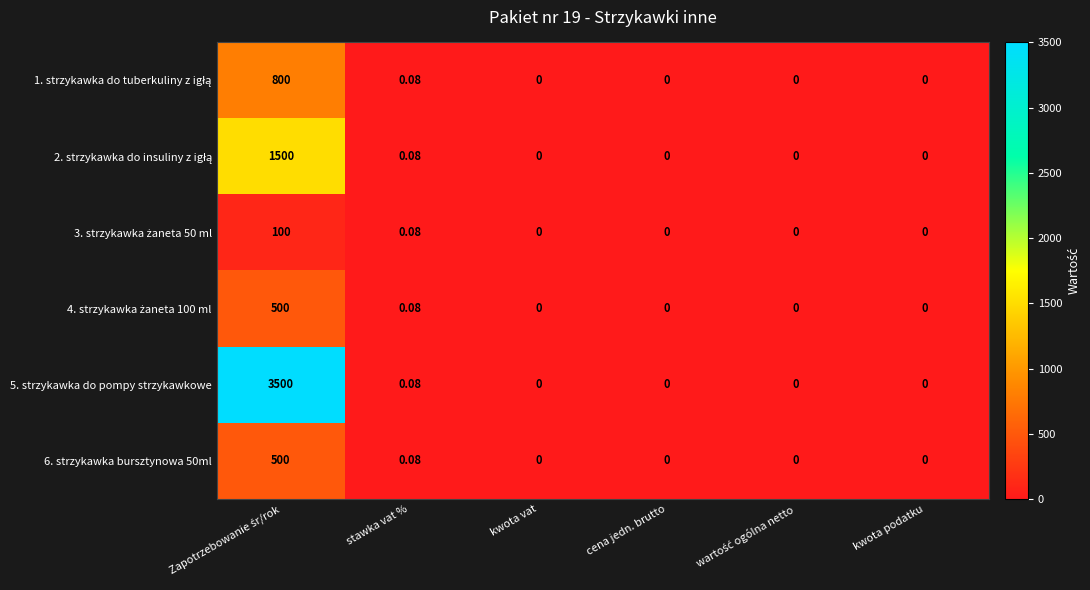

How many data points does each series have?

6